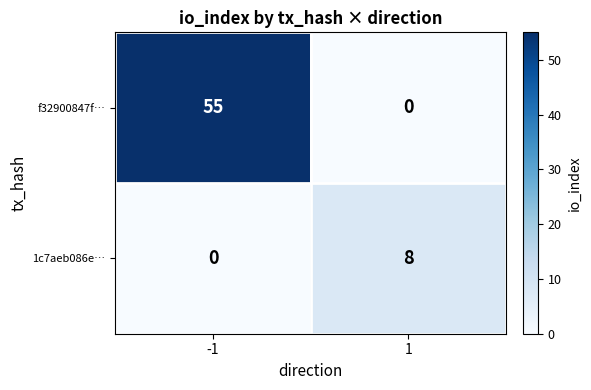

Reading left to right, transcribe all the data shown in this chart.

f32900847f…: -1=55	1=0
1c7aeb086e…: -1=0	1=8